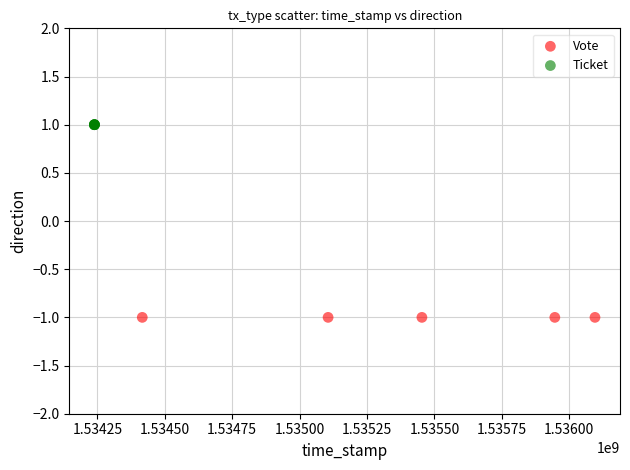

Which series contains the lowest Y value?

Vote